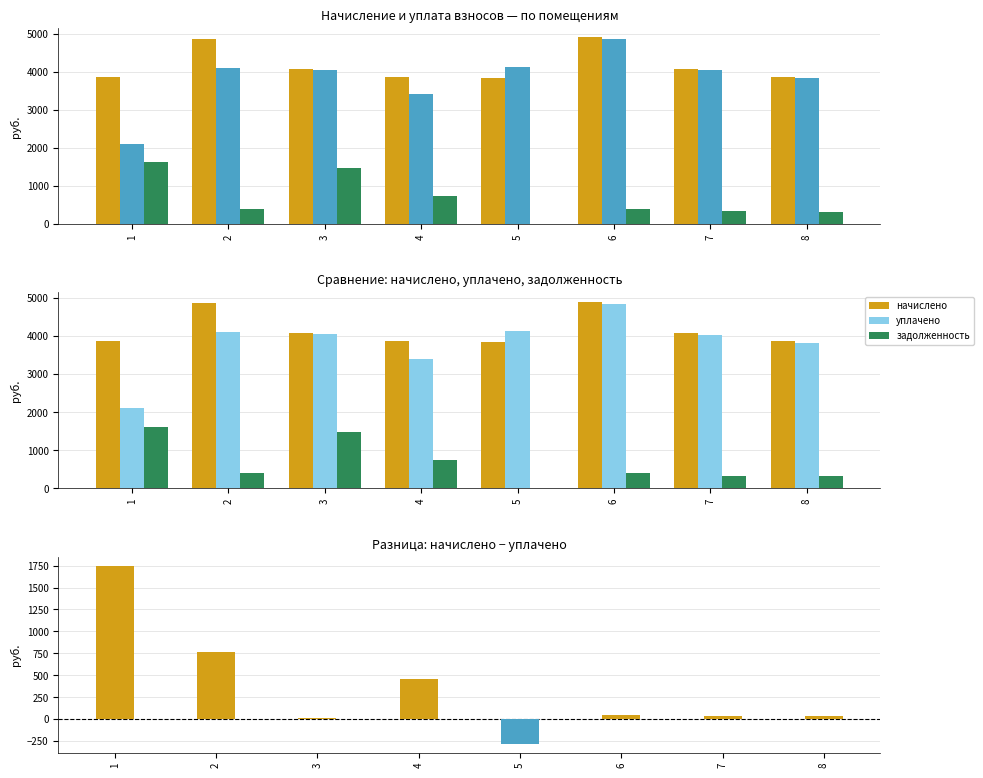

Are the bars horizontal?

No